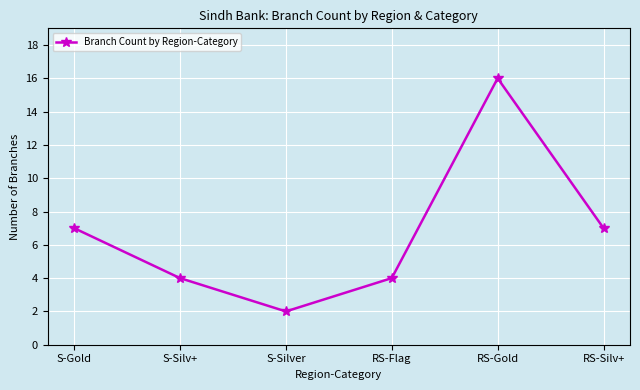

The value at RS-Gold is 16. True or false?

True